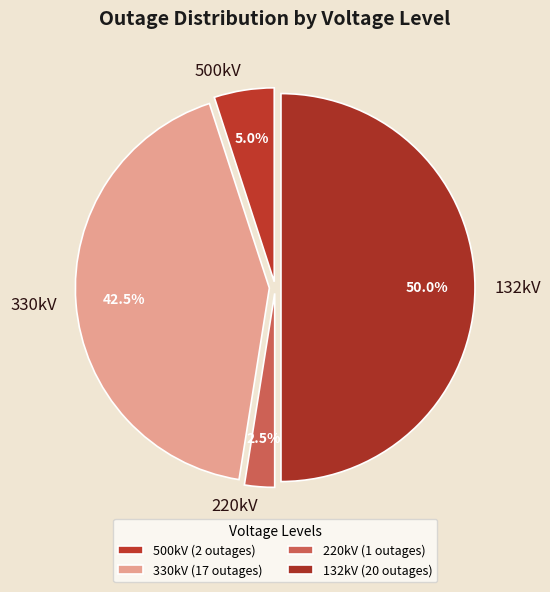

Is 500kV the majority of the pie?

No